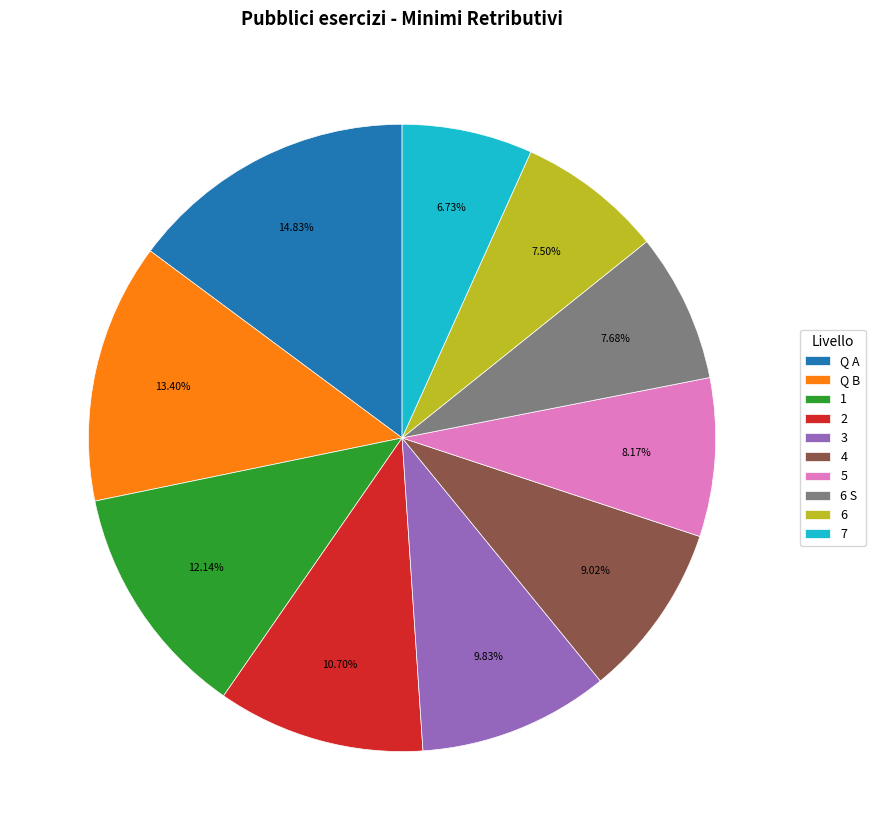

Between 7 and 1, which is larger?

1